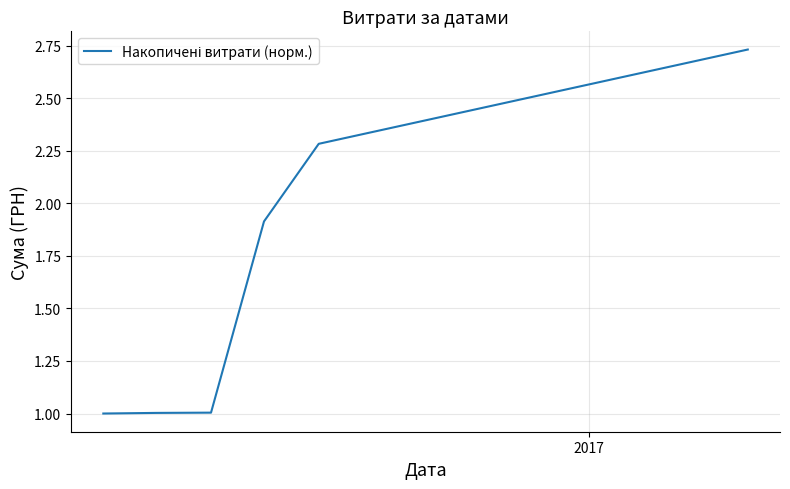

True or false: there are more than 2 points higher than both neighbors.

False